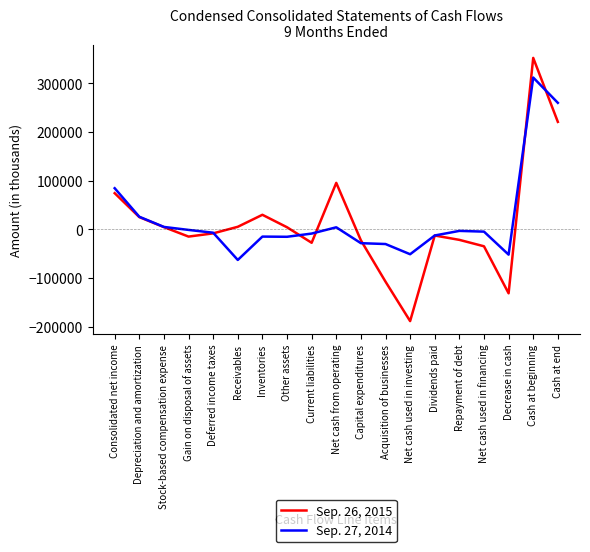

Does the chart display data point markers on the line(s)?

No